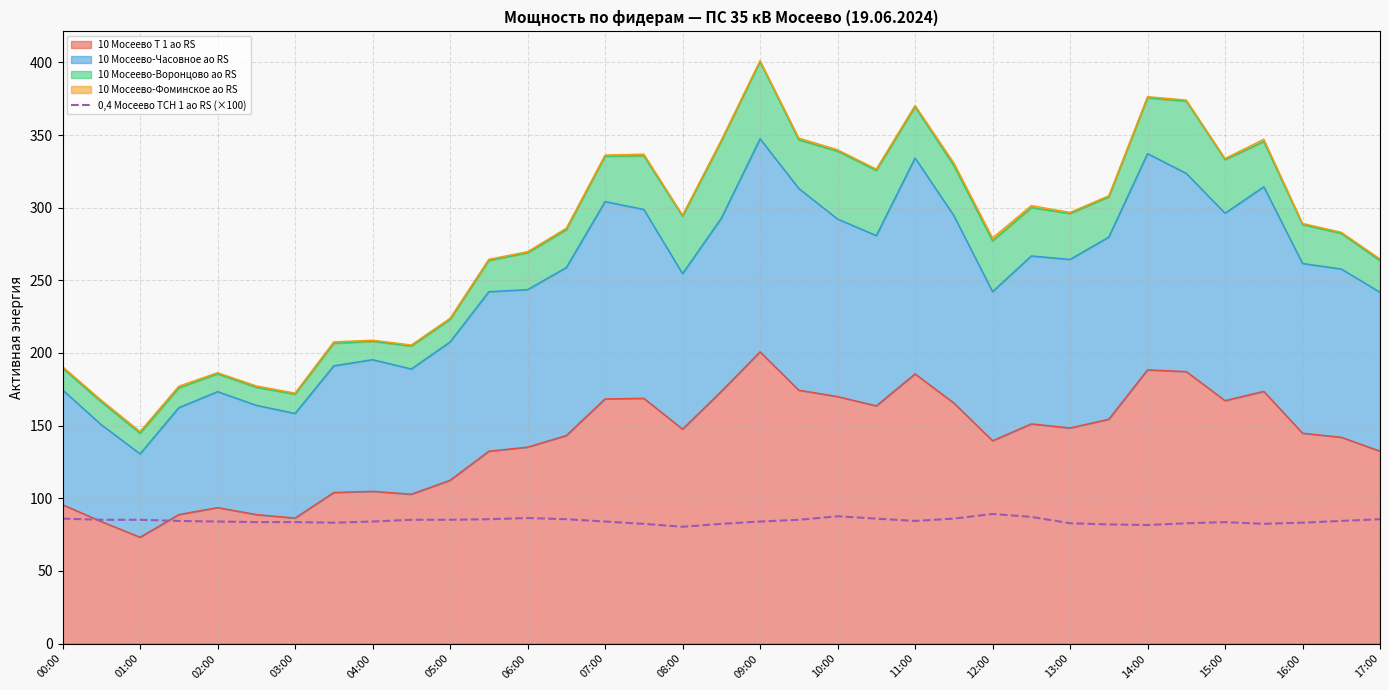

Does the chart display data point markers on the line(s)?

No